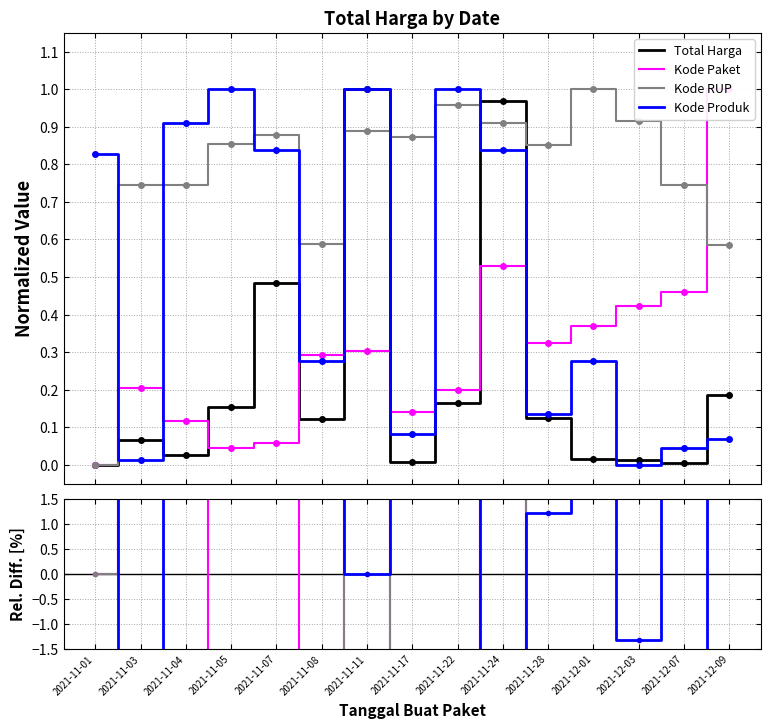

At how many categories does at least one series exceed -6?

15